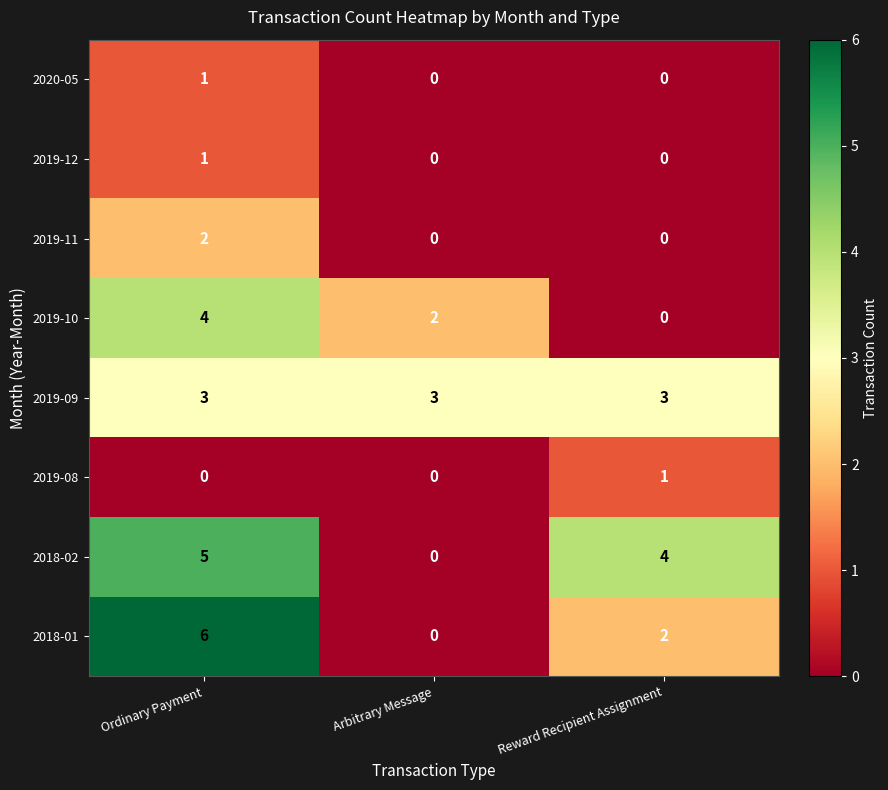

How many data points in 2018-02 are less than 4?

1